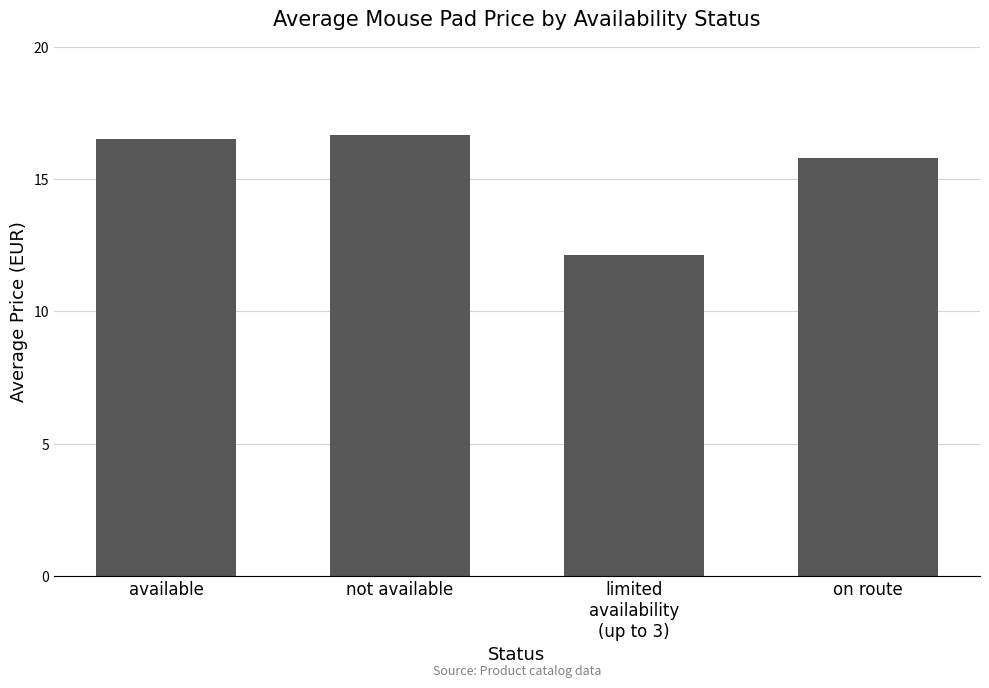

Reading right to left, what are all the values shown in this chart?

15.8	12.1	16.7	16.5